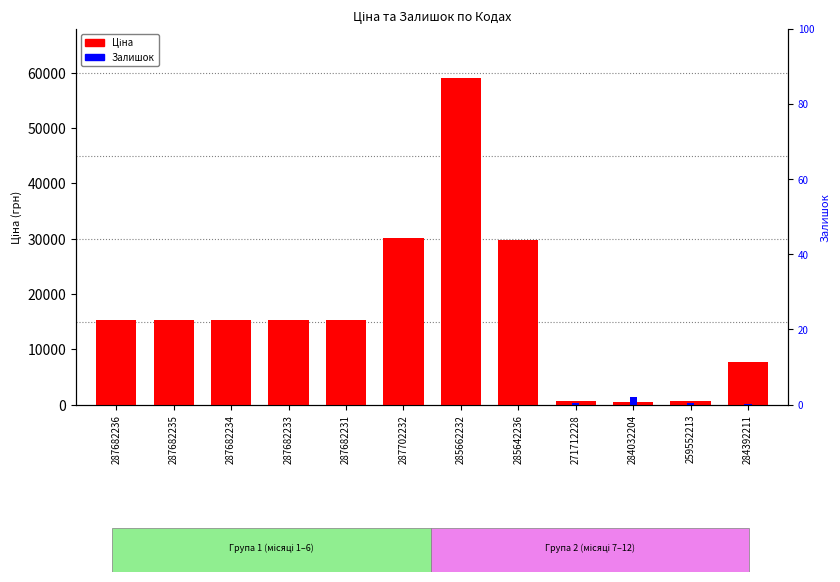

How many series are shown in this chart?

2